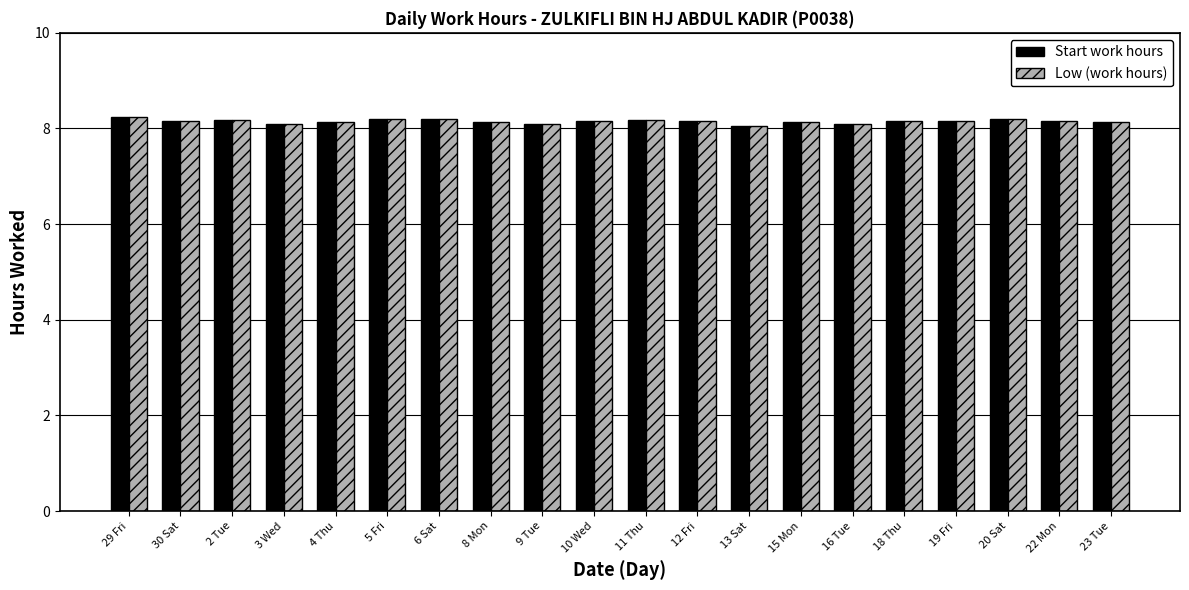

Is it true that Start work hours equals 2.7 at 23 Tue?

False